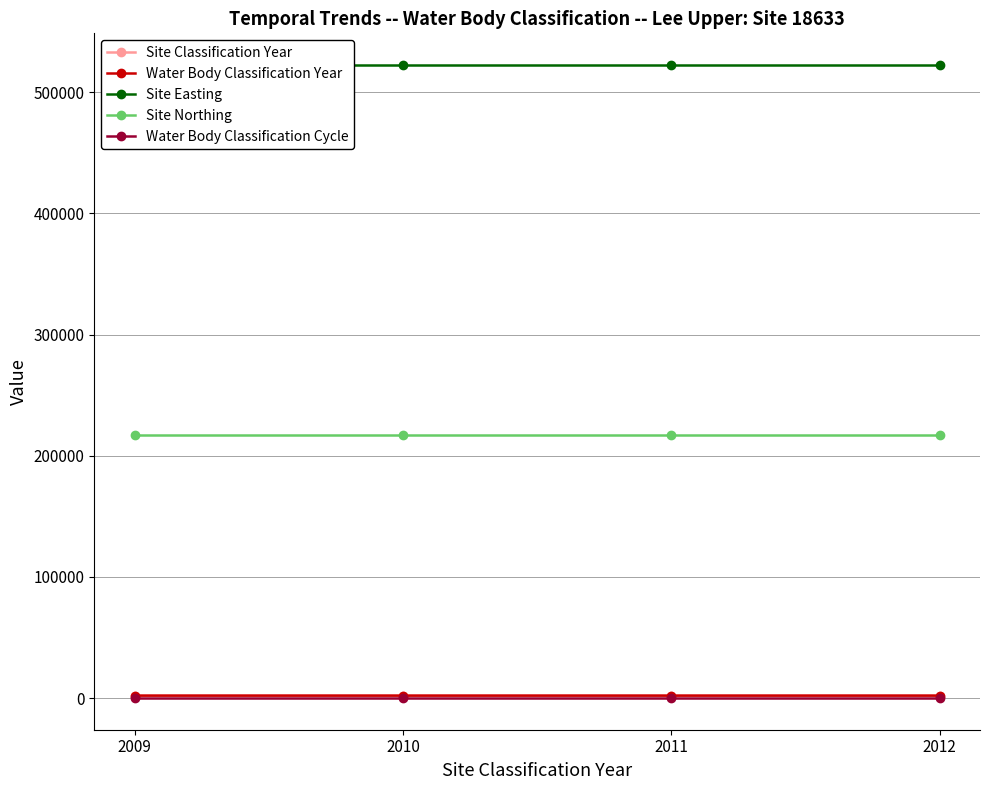

What is the value of the Site Easting point at the 2nd from the left?

522464